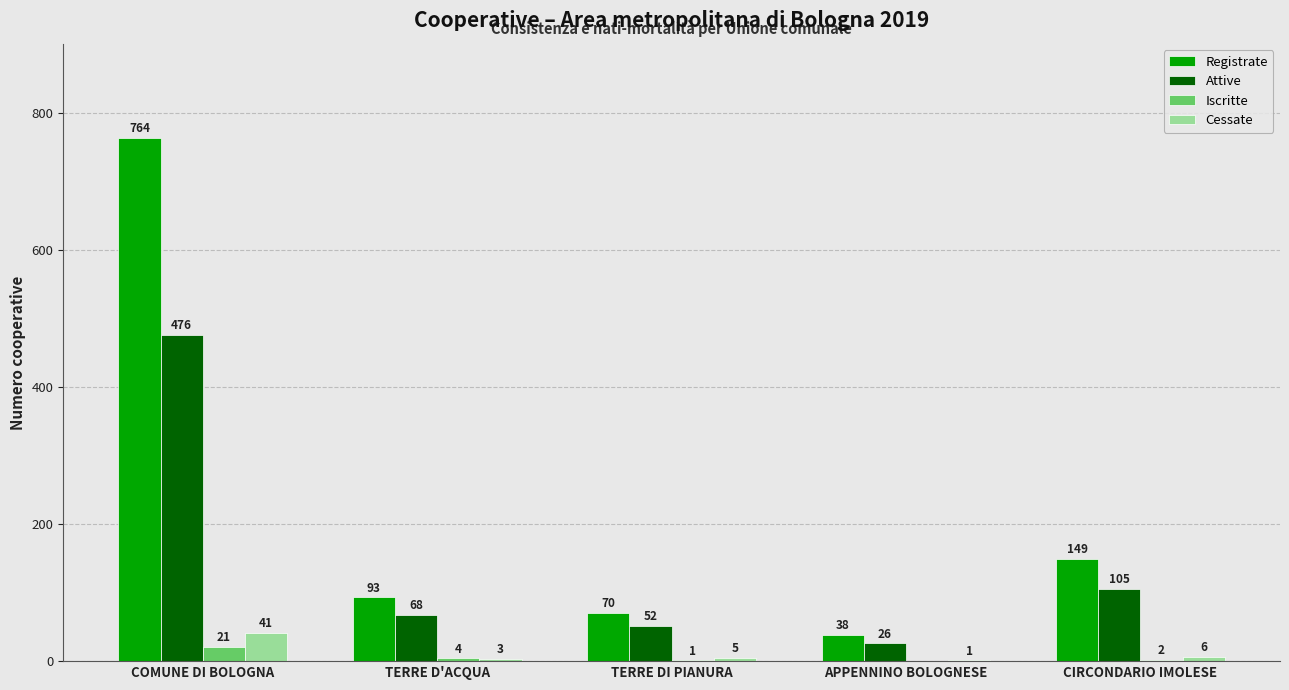

What is the sum of all Registrate values?

1114